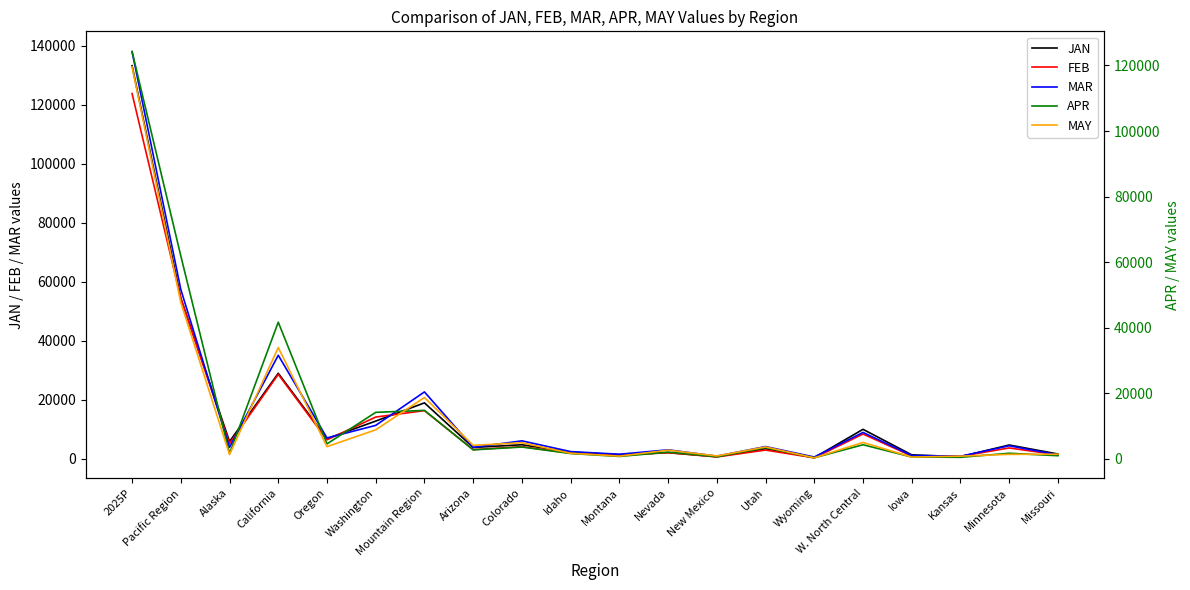

At which label does JAN first exceed 4683?

2025P